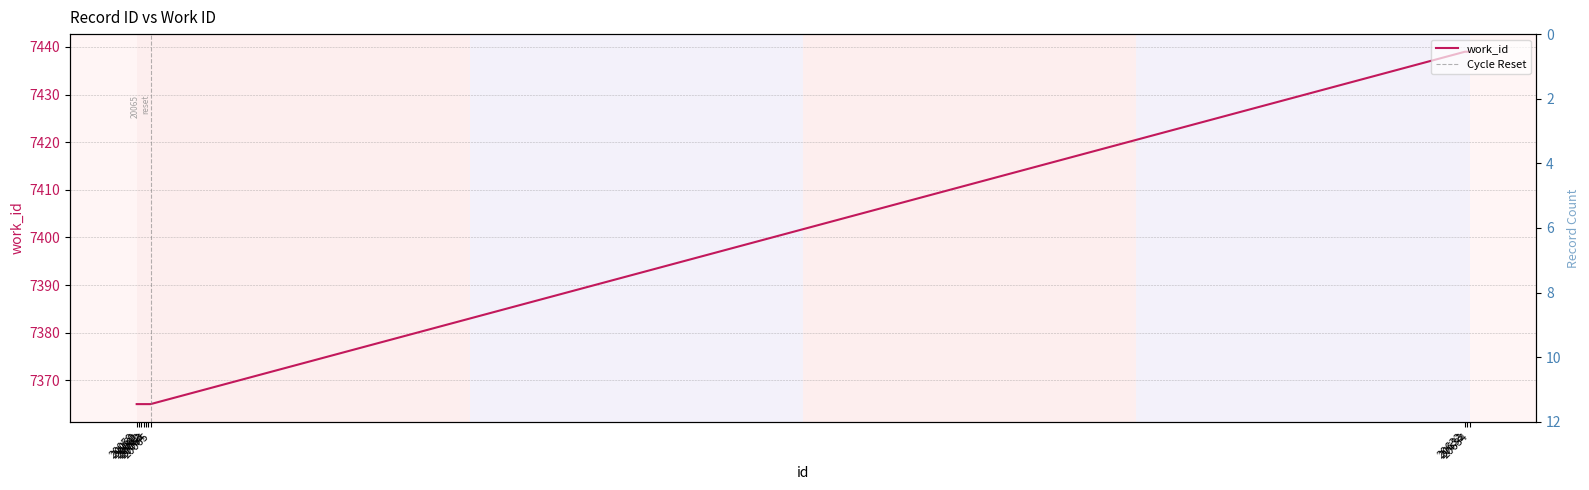

Reading left to right, transcribe all the data shown in this chart.

7365	7365	7365	7365	7365	7365	7365	7439	7439	7439